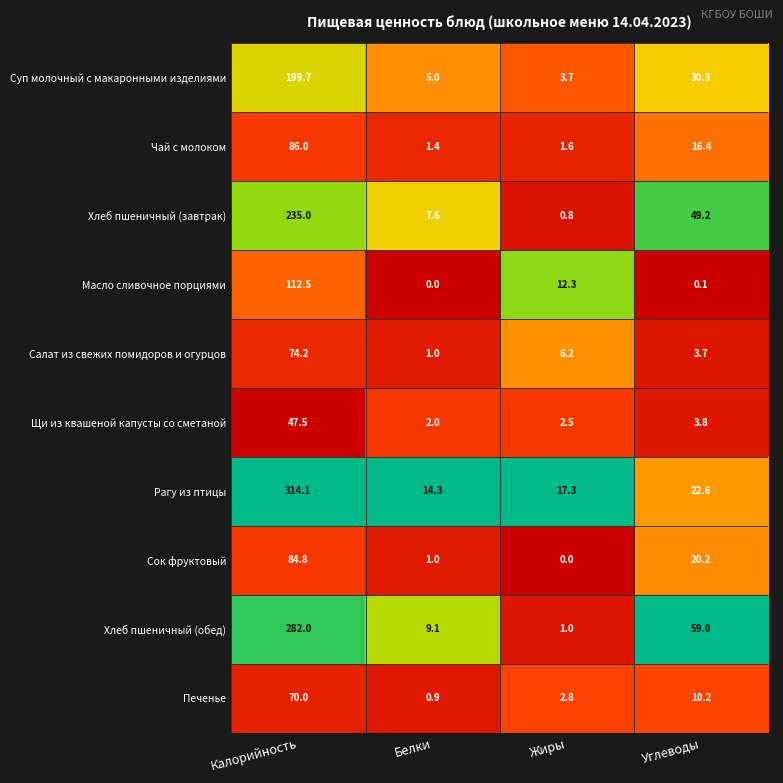

At Углеводы, list the series in order from largest to smallest.

Хлеб пшеничный (обед), Хлеб пшеничный (завтрак), Суп молочный с макаронными изделиями, Рагу из птицы, Сок фруктовый, Чай с молоком, Печенье, Щи из квашеной капусты со сметаной, Салат из свежих помидоров и огурцов, Масло сливочное порциями